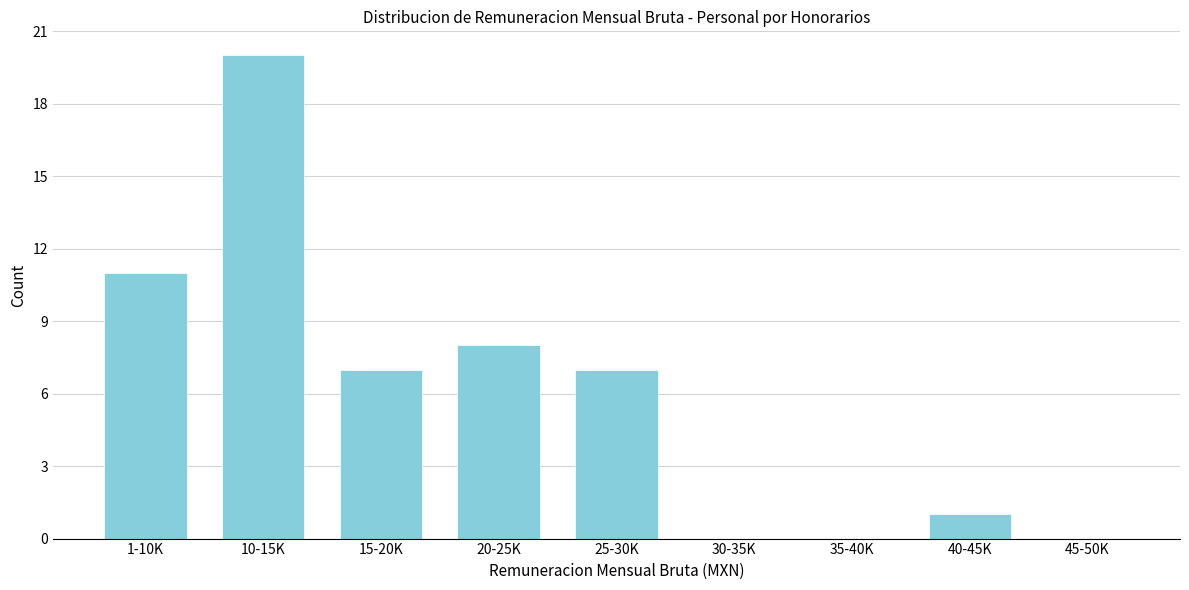

Reading left to right, what are all the values shown in this chart?

1-10K=11	10-15K=20	15-20K=7	20-25K=8	25-30K=7	30-35K=0	35-40K=0	40-45K=1	45-50K=0